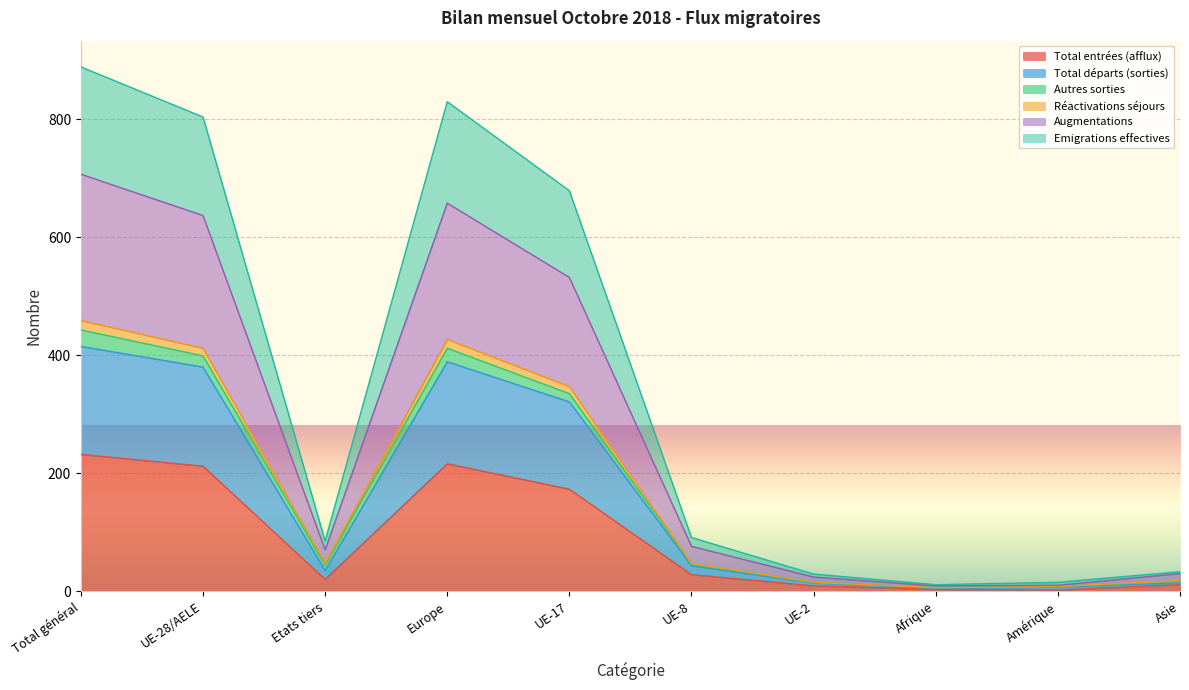

The value of Total entrées (afflux) at Etats tiers is 20. True or false?

True